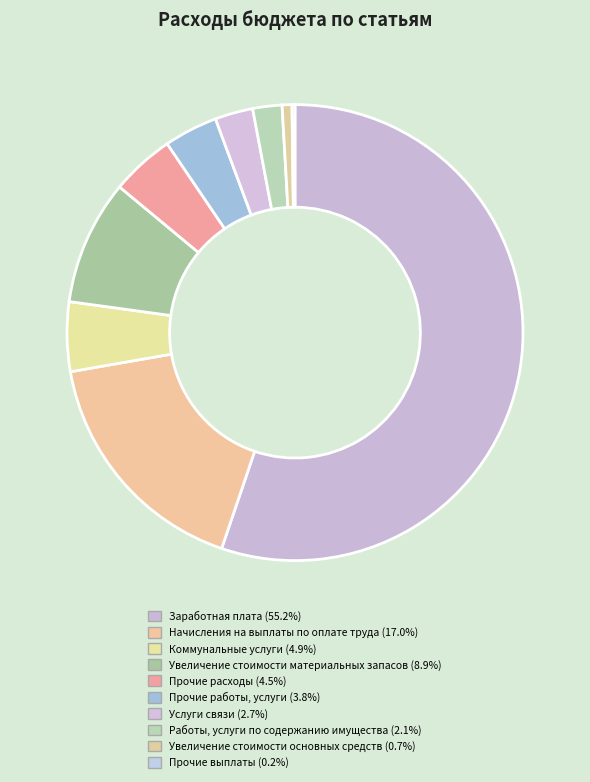

What is the largest slice in the pie chart?

Заработная плата